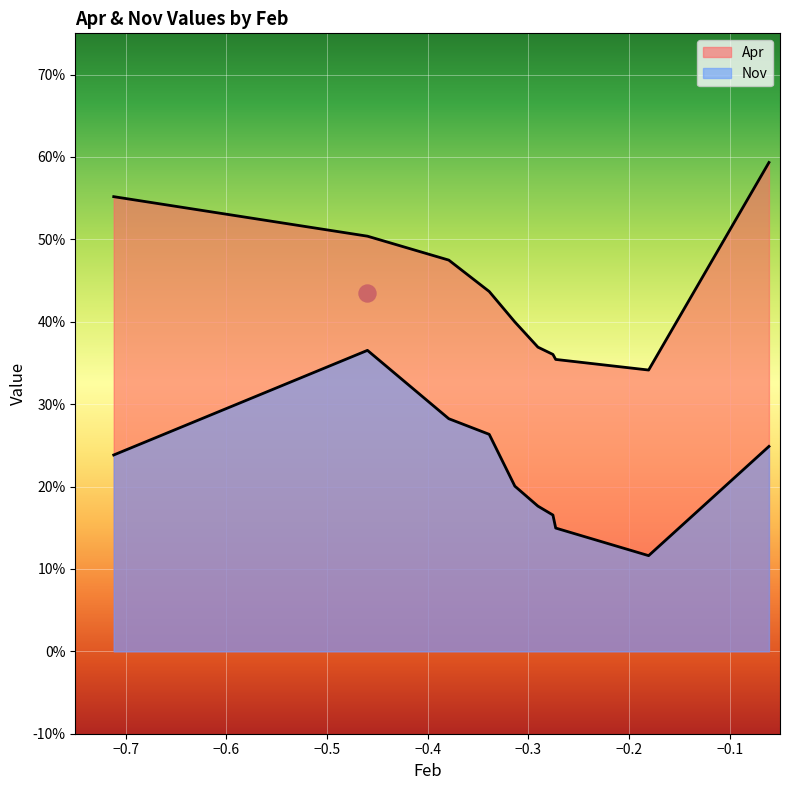

At how many categories does at least one series exceed 0?

10